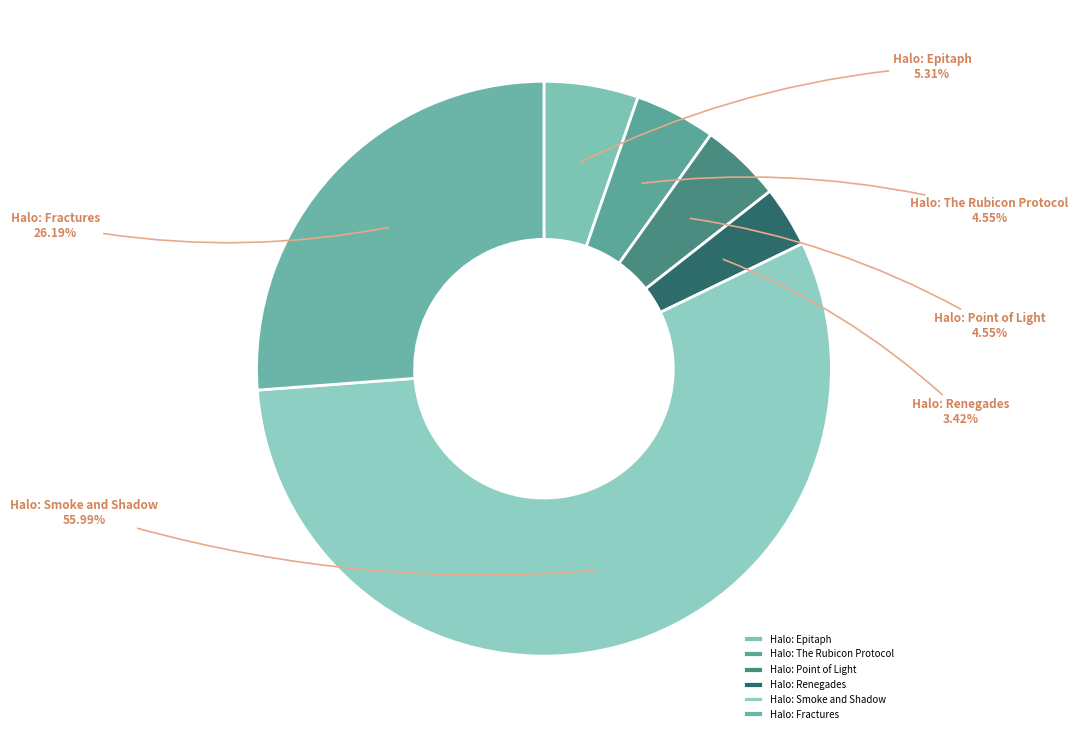

Which slice is the largest?

Halo: Smoke and Shadow